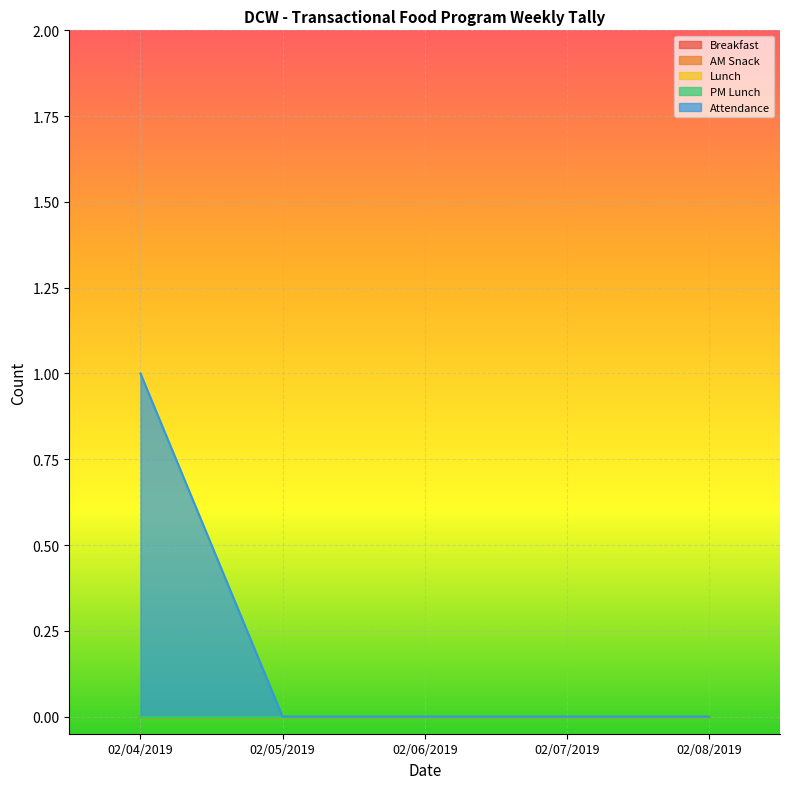

What is the maximum value shown in the chart?

1